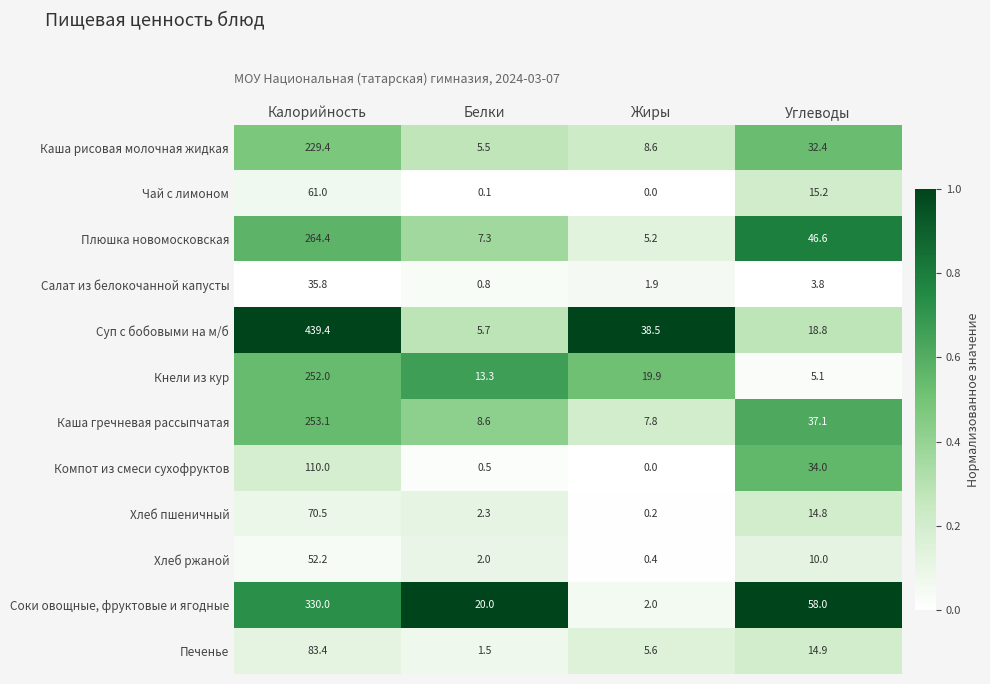

The Плюшка новомосковская series shows 5.2 at Жиры. True or false?

True